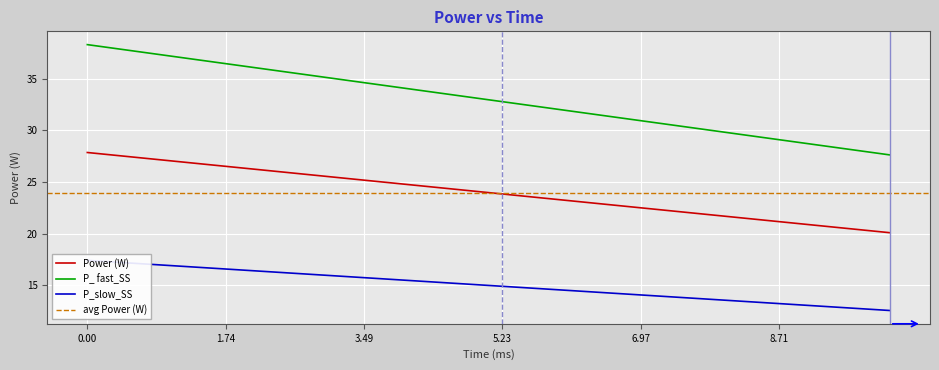

The value of P_ fast_SS at 4.1826923076923075 is 41.0. True or false?

False